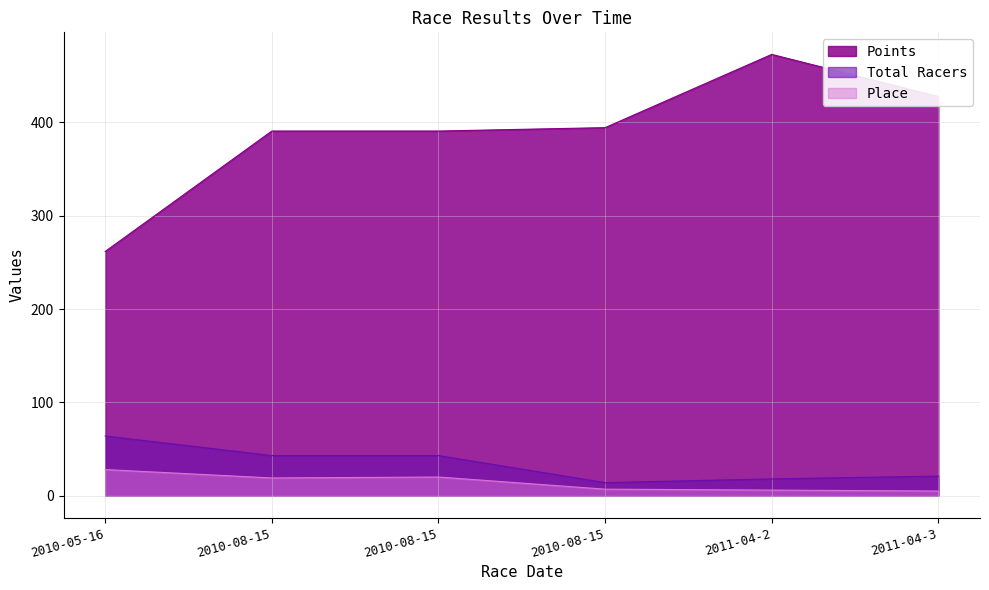

Where does the Points series first go above 394?

2010-08-15